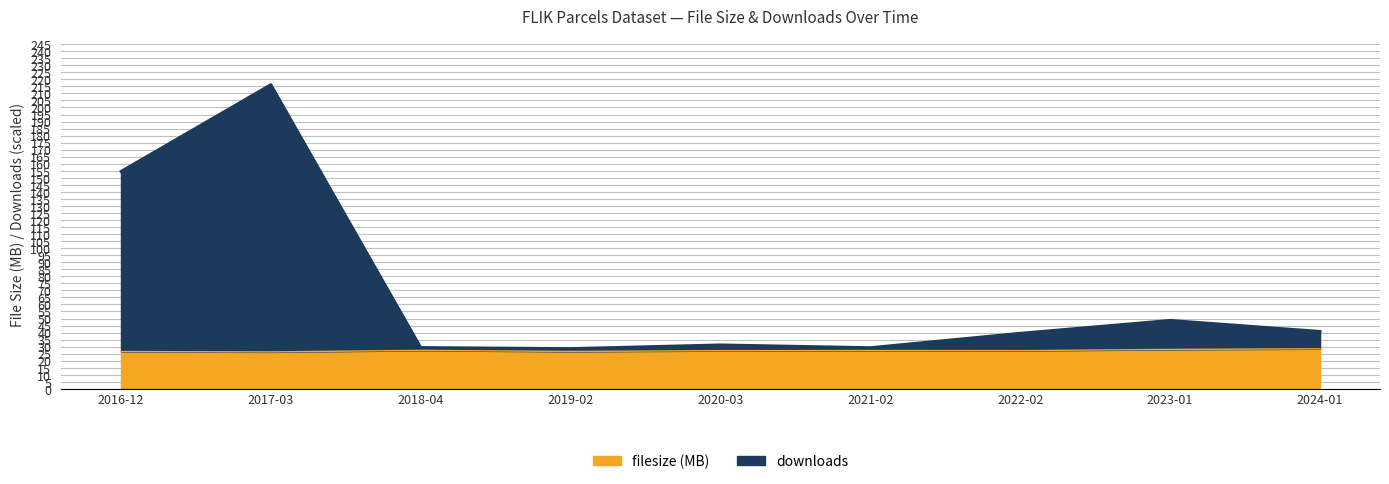

True or false: filesize (MB) and downloads intersect in this chart.

False